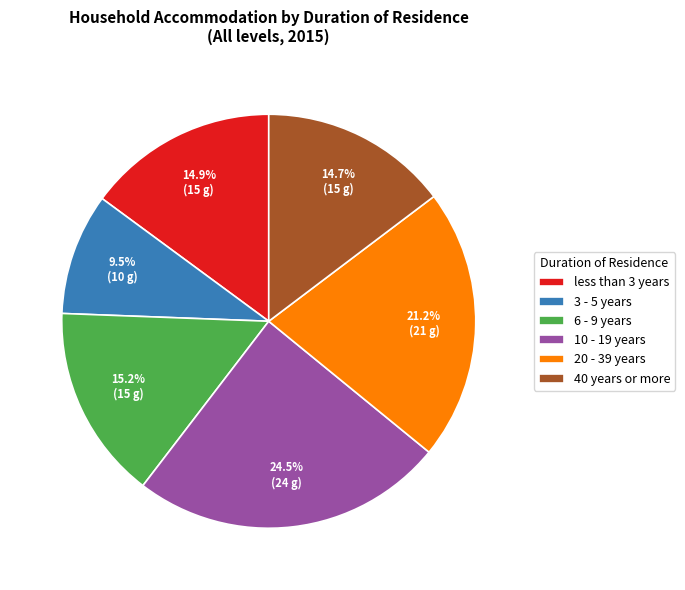

Is there a majority slice in this chart?

No